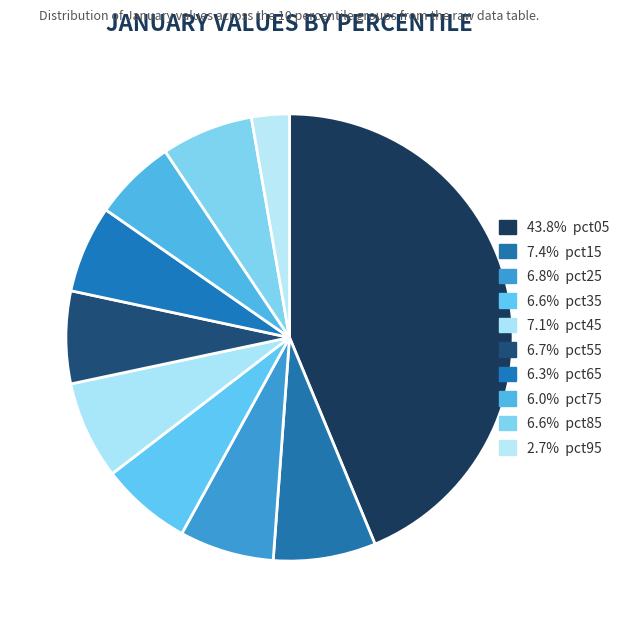

Rank the categories by value from highest to lowest.

pct05, pct15, pct45, pct25, pct55, pct85, pct35, pct65, pct75, pct95